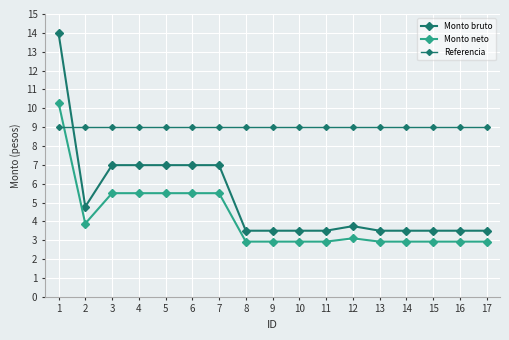

What is the value of the Referencia point at the 3rd from the left?

9.0